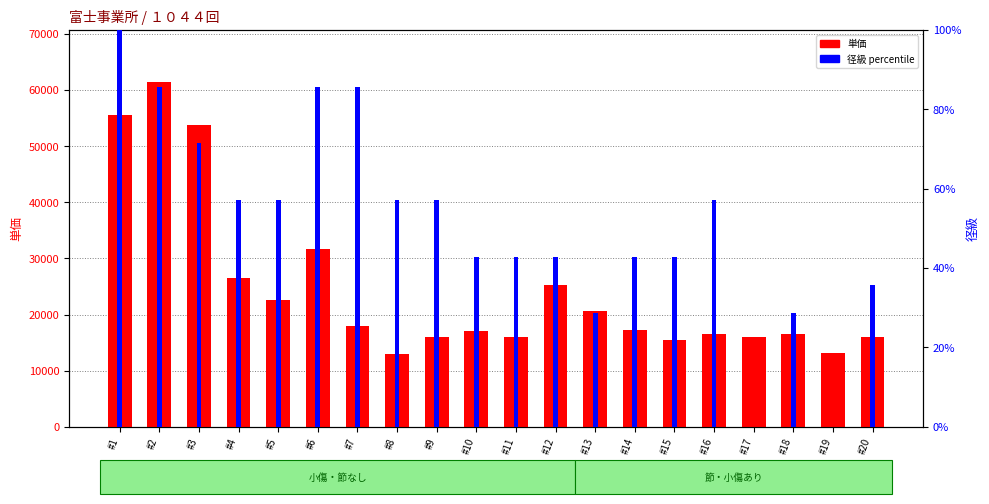

How many positive values does the 径級 (percentile) series have?

18